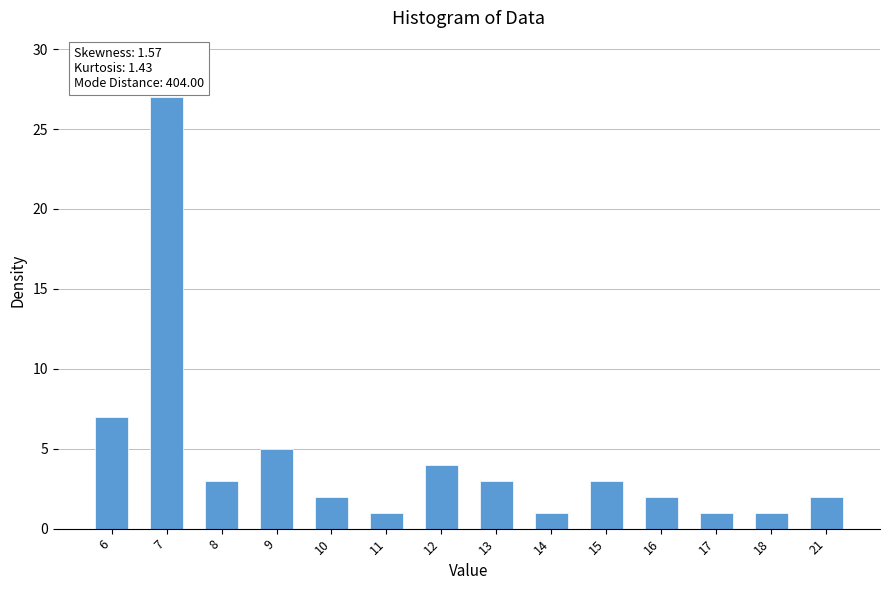

What is the difference between the maximum and second lowest values?

26